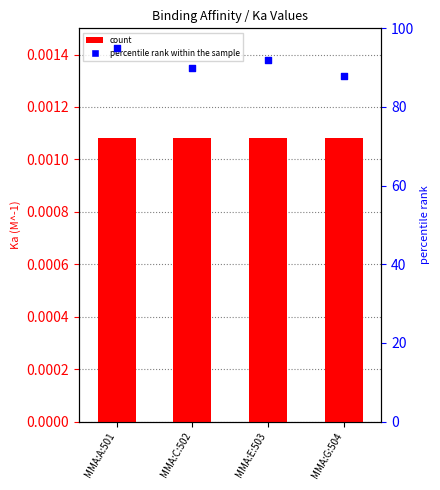

Which series reaches the maximum Y coordinate?

percentile rank within the sample